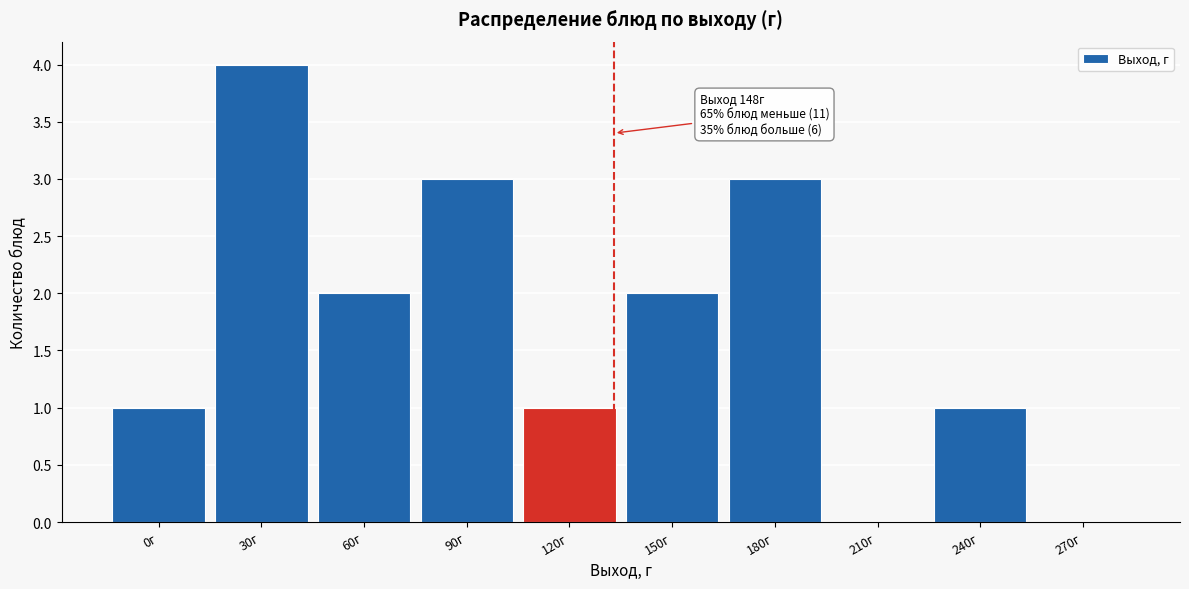

Reading left to right, list all the values displayed in this chart.

0г=1	30г=4	60г=2	90г=3	120г=1	150г=2	180г=3	210г=0	240г=1	270г=0